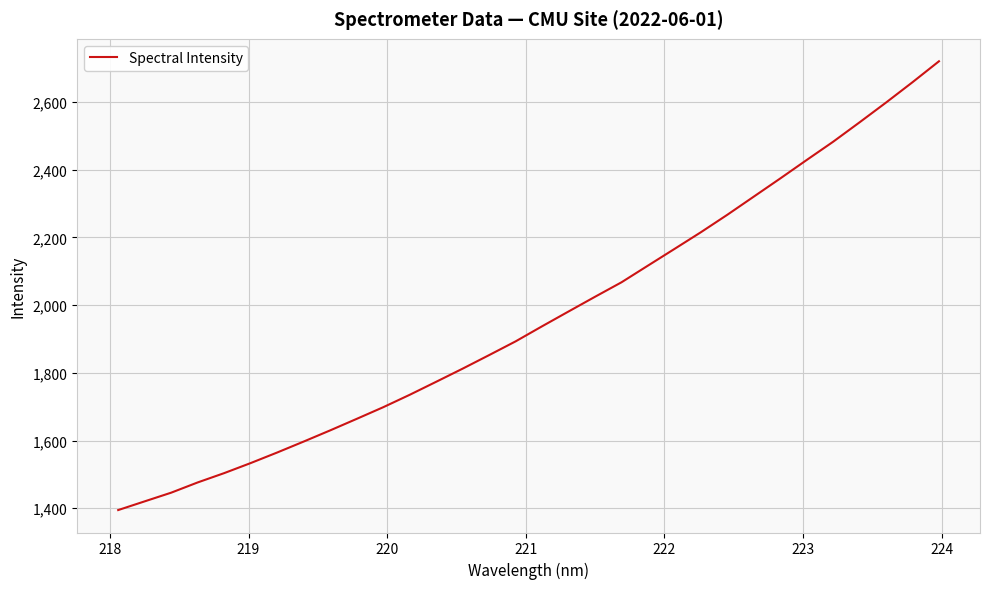

What is the smallest value displayed?

1394.6